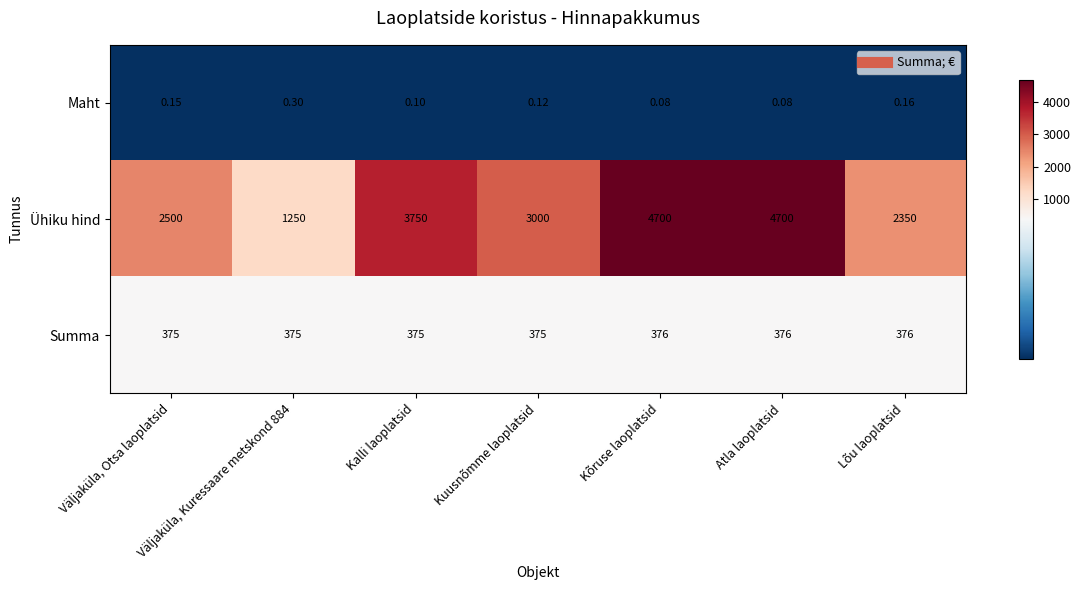

List the series in order of their peak value, lowest first.

Maht, Summa, Ühiku hind